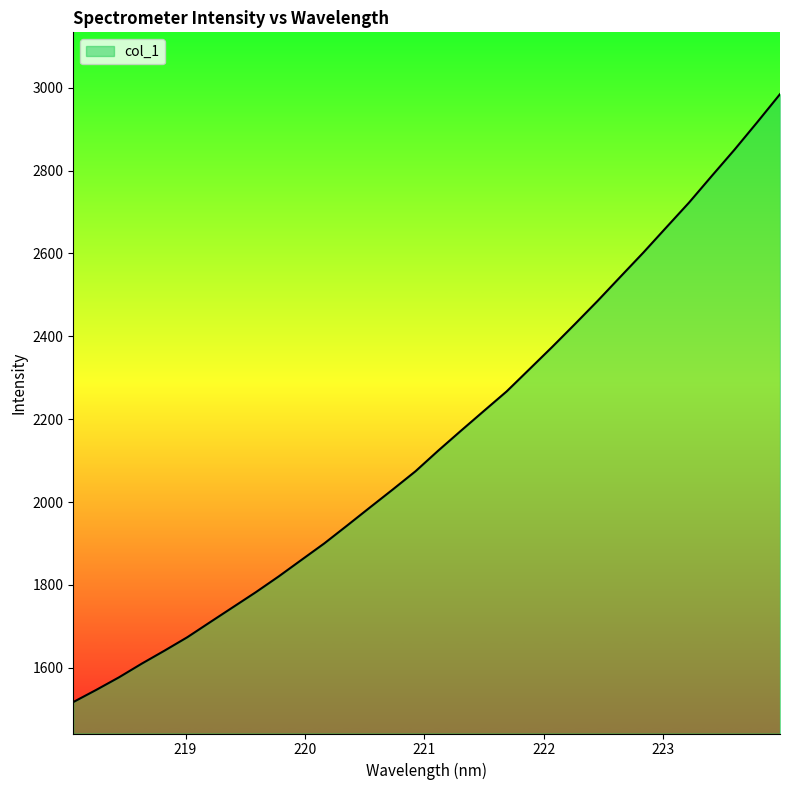

What is the difference between the maximum and minimum values?

1467.0